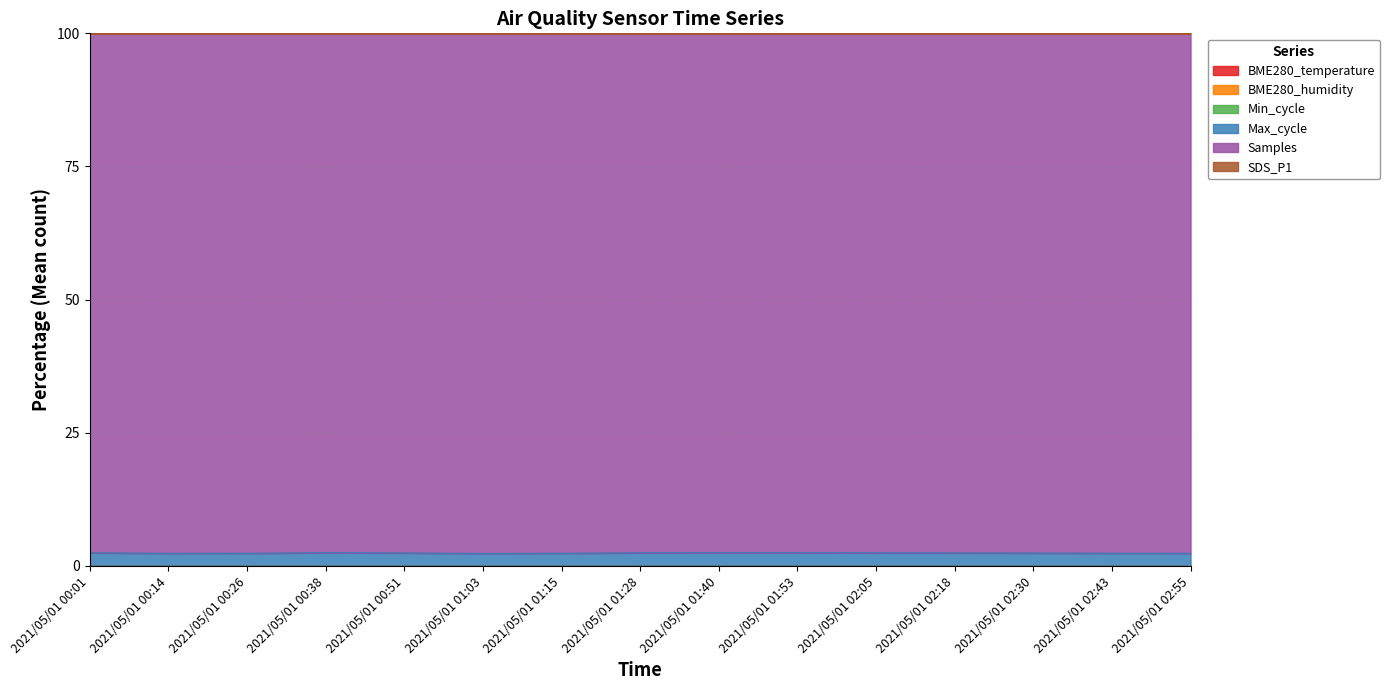

How many lines are shown in the chart?

6